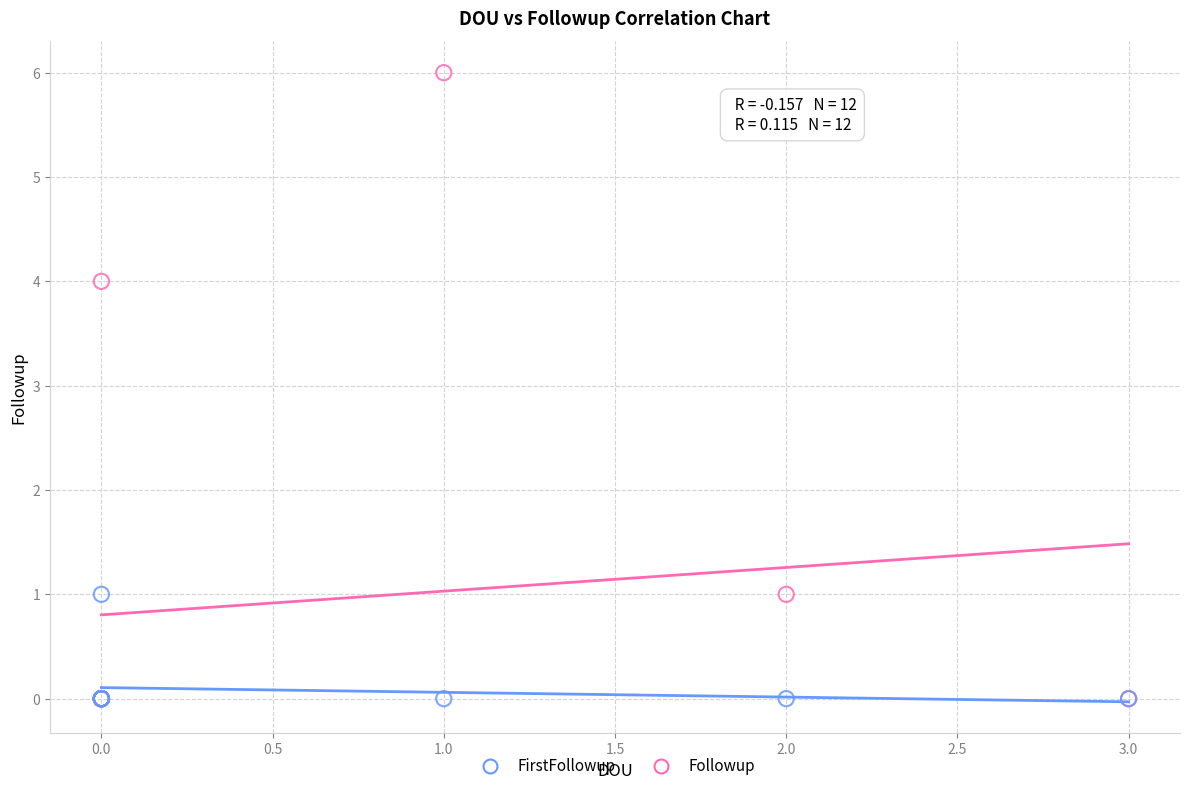

In the Followup series, what Y value is closest to 3?

4